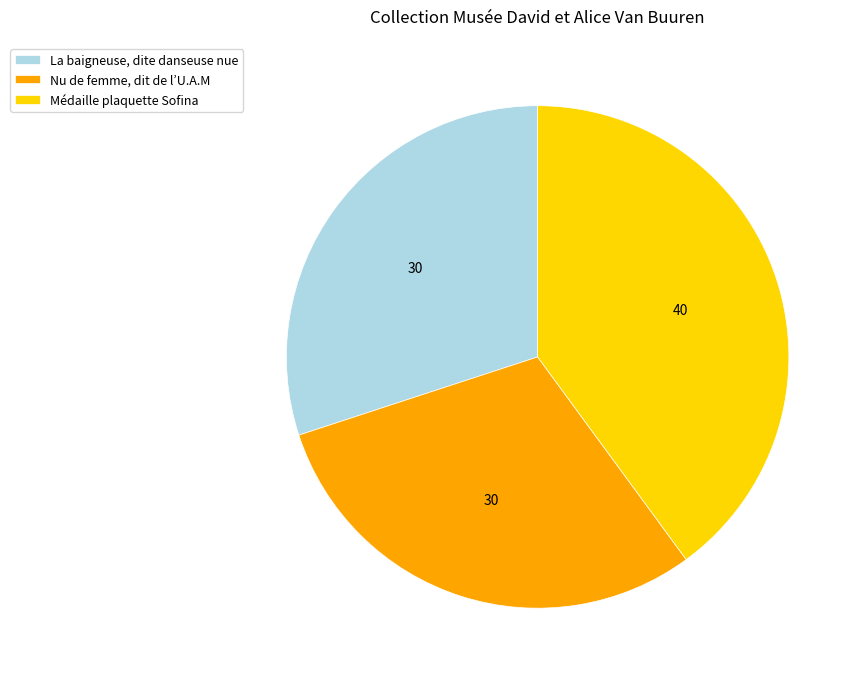

Do Médaille plaquette Sofina and Nu de femme, dit de l’U.A.M together represent more than half of the pie?

Yes